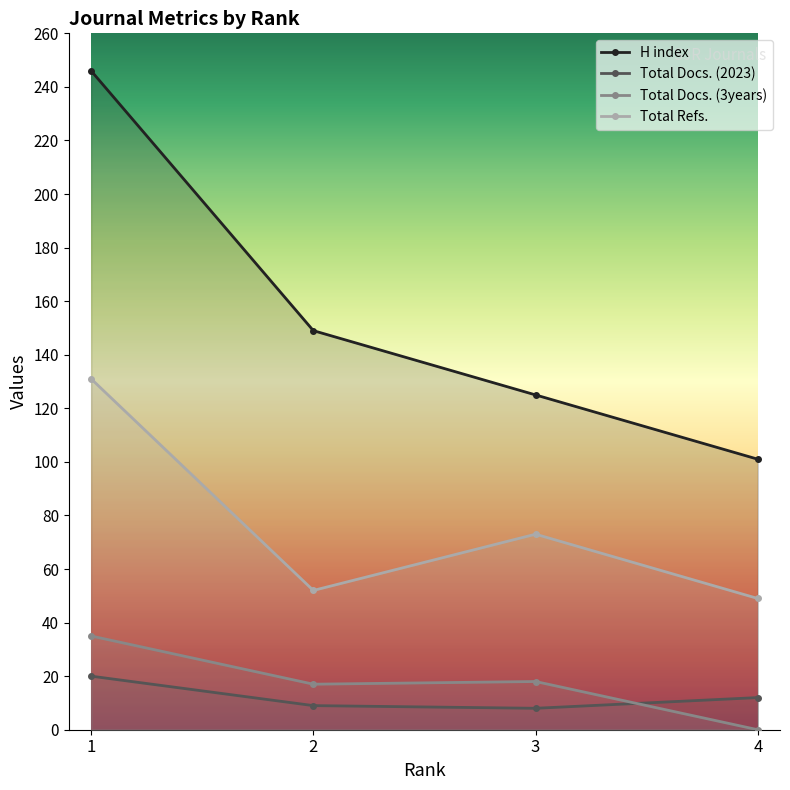

In Total Docs. (3years), how many points are higher than both neighbors (excluding endpoints)?

1